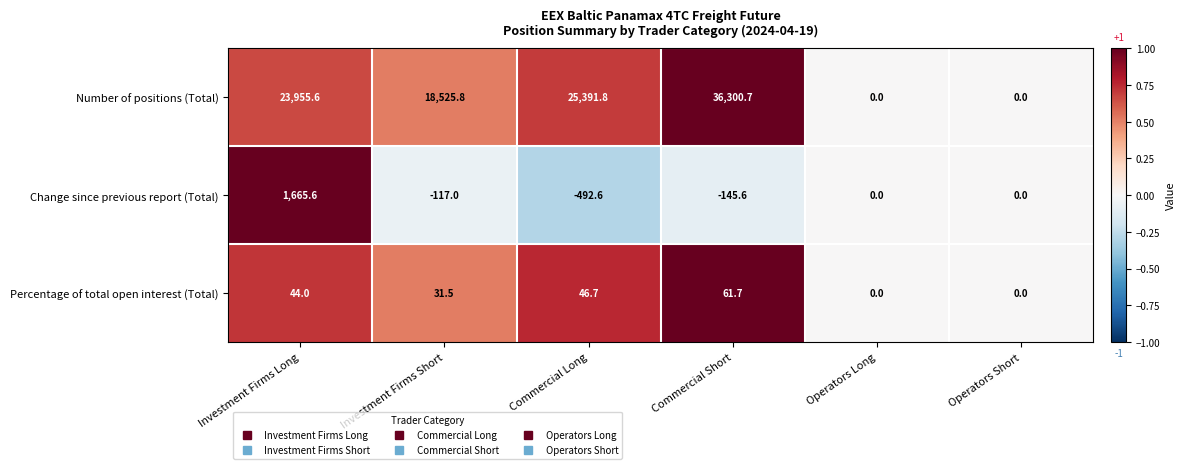

Reading left to right, list all the values displayed in this chart.

Number of positions (Total): Investment Firms Long=23955.6	Investment Firms Short=18525.8	Commercial Long=25391.8	Commercial Short=36300.7	Operators Long=0.0	Operators Short=0.0
Change since previous report (Total): Investment Firms Long=1665.6	Investment Firms Short=-117.0	Commercial Long=-492.6	Commercial Short=-145.6	Operators Long=0.0	Operators Short=0.0
Percentage of total open interest (Total): Investment Firms Long=44.0	Investment Firms Short=31.5	Commercial Long=46.7	Commercial Short=61.7	Operators Long=0.0	Operators Short=0.0